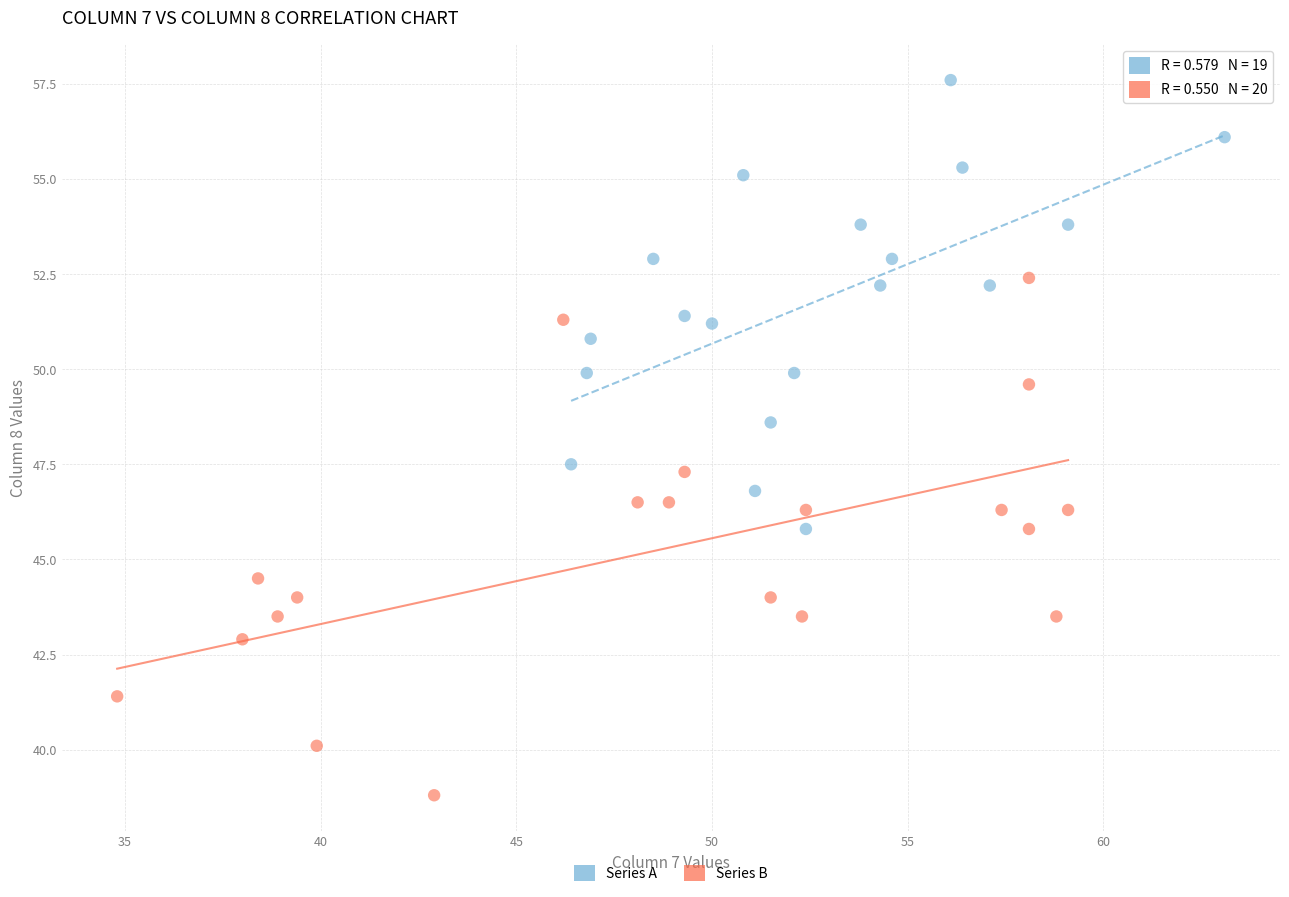

Which series has the widest spread of Y values?

Series B